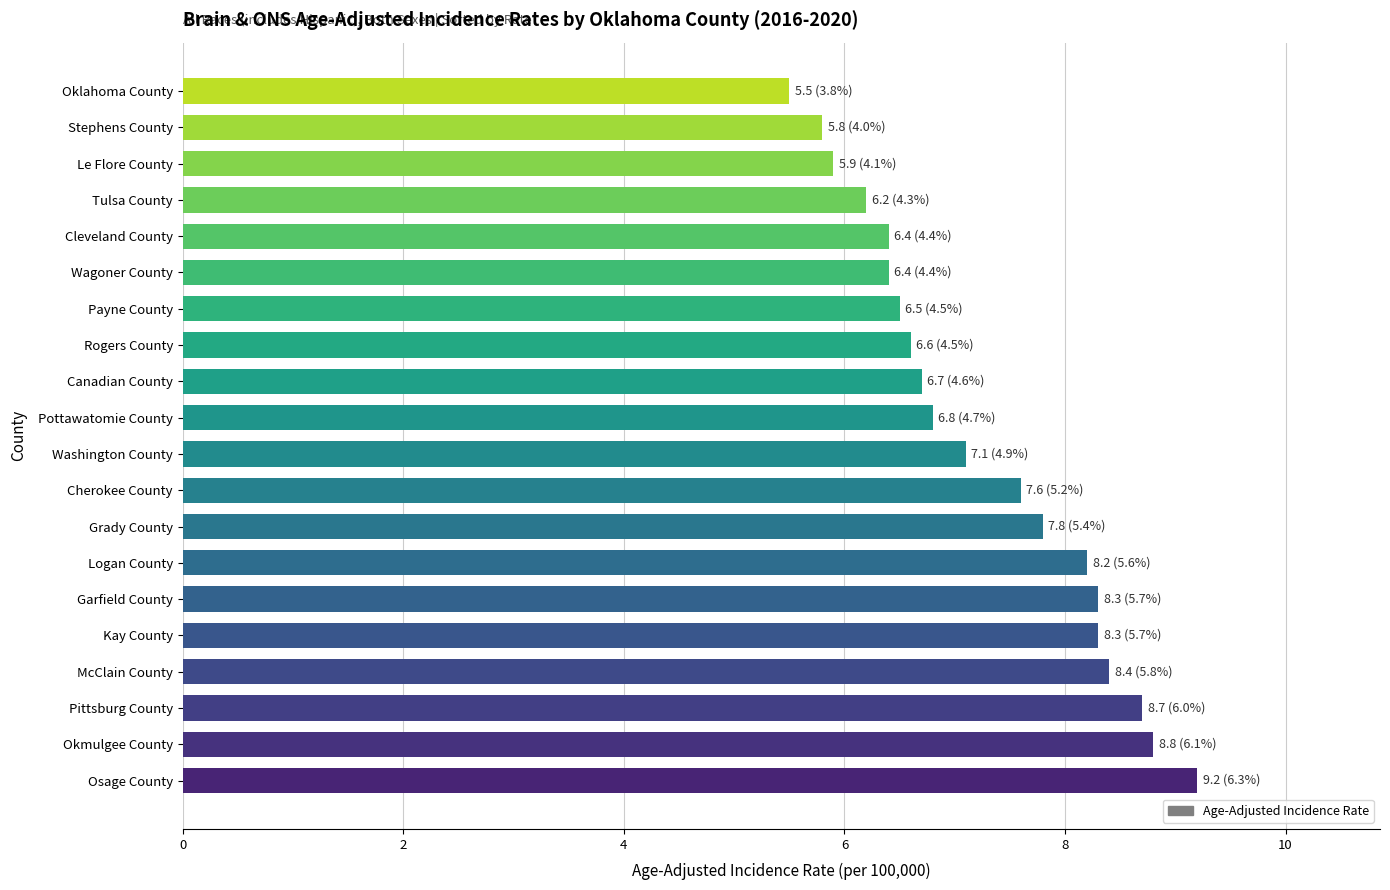

Is it true that the value at Le Flore County is 10.0?

False